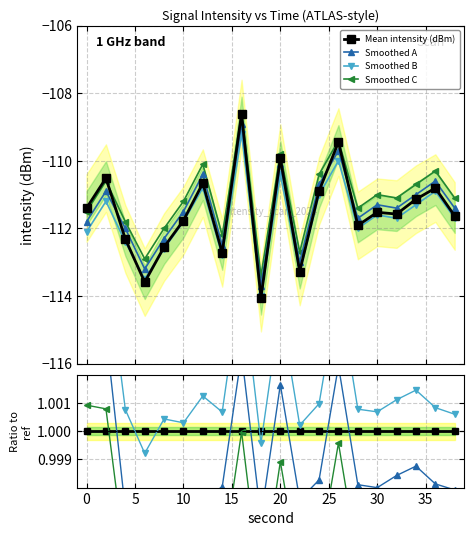

Is the value of Smoothed C at 35 greater than the value of Smoothed A at 12?

Yes